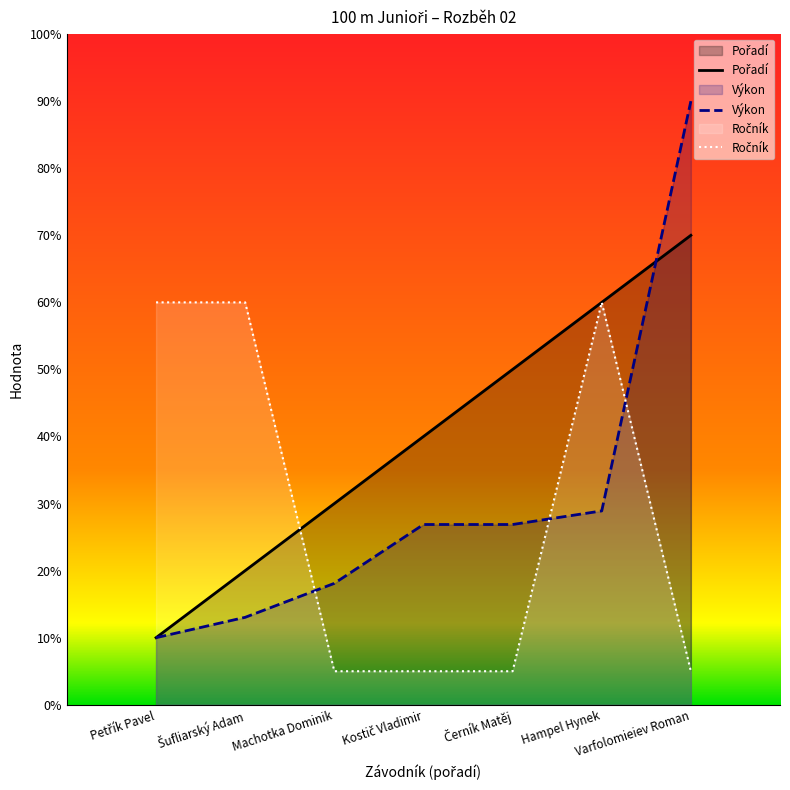

Reading left to right, list all the values displayed in this chart.

Pořadí: 10.0	20.0	30.0	40.0	50.0	60.0	70.0
Výkon: 10.0	13.0	18.1	26.9	26.9	28.9	90.0
Ročník: 60.0	60.0	5.0	5.0	5.0	60.0	5.0